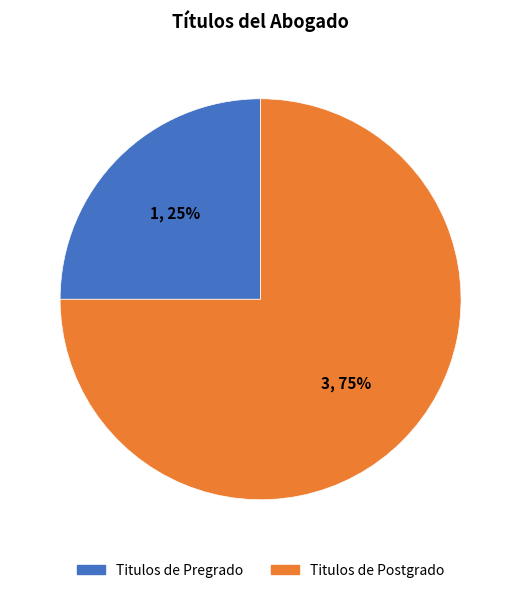

Is there any slice that represents more than half of the pie?

Yes